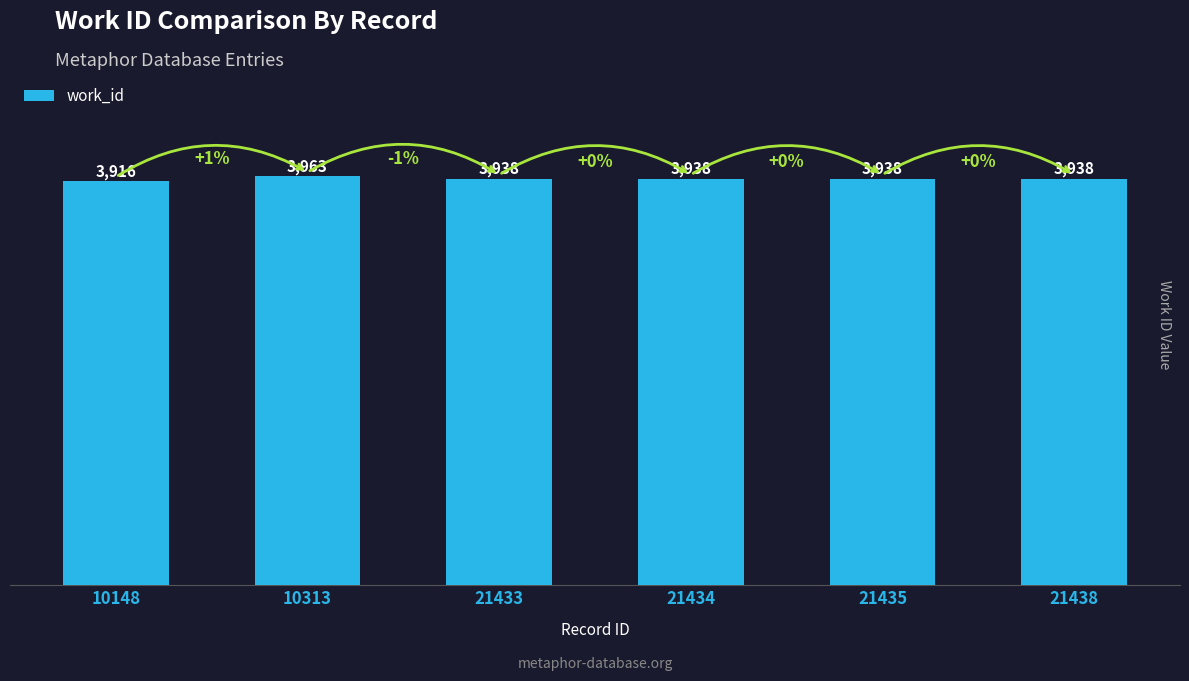

What is the value of the 1st bar from the left?

3916